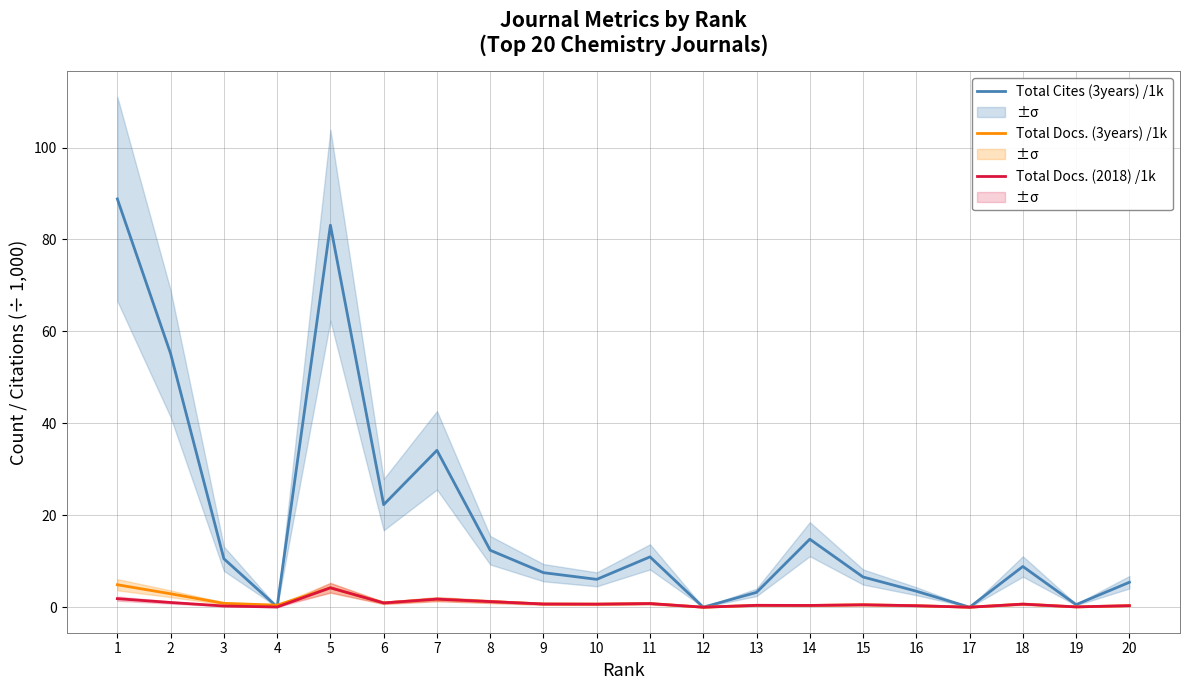

Where is the first local minimum for Total Docs. (3years) /1k?

4